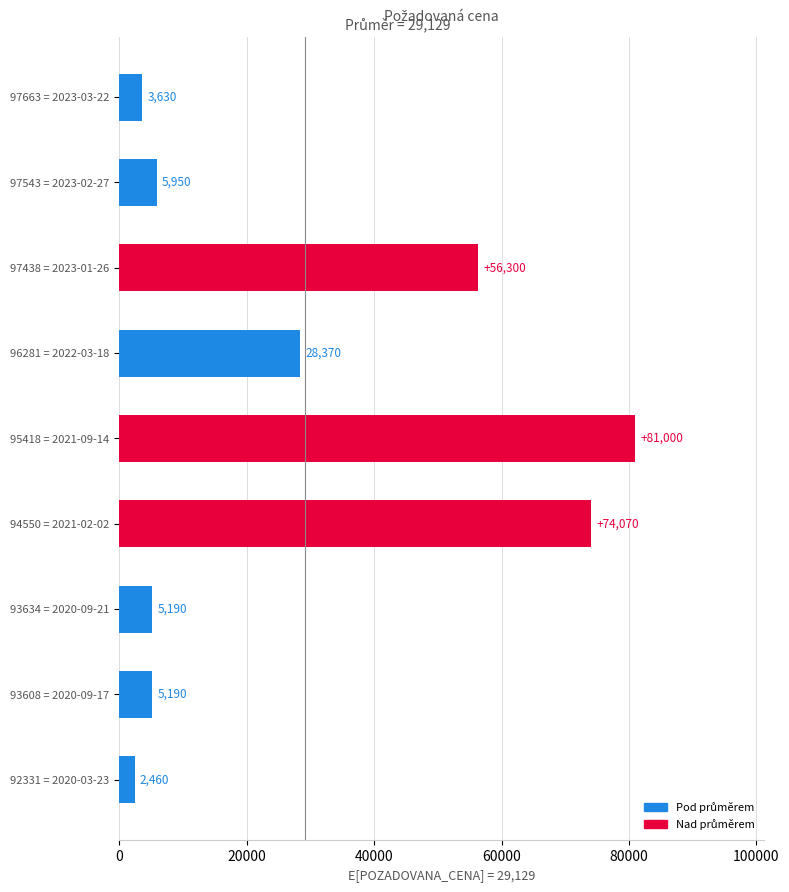

Which has a higher value, 97663 = 2023-03-22 or 93634 = 2020-09-21?

93634 = 2020-09-21